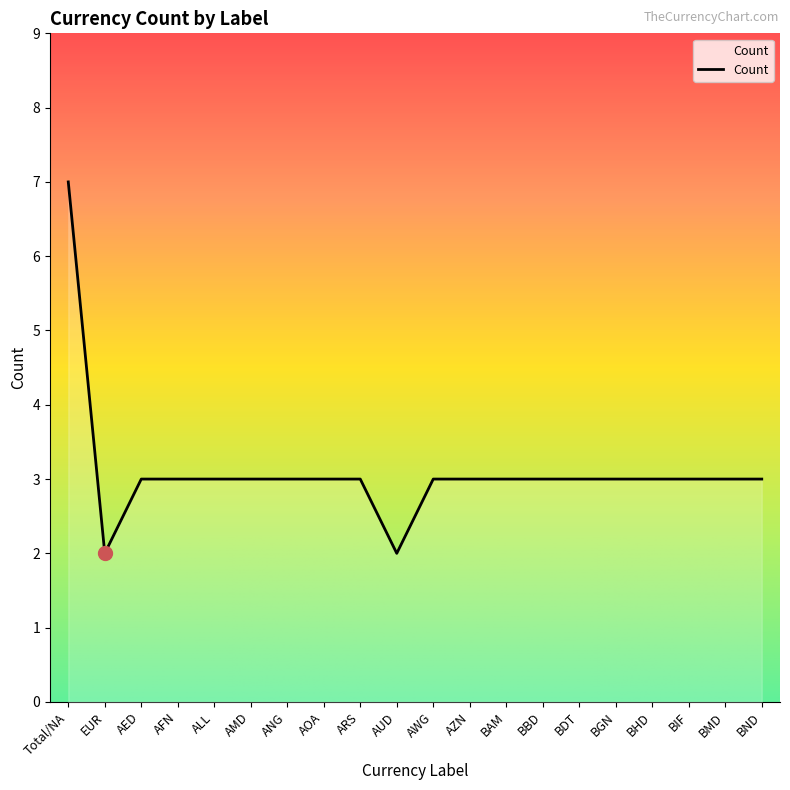

What is the average value?

3